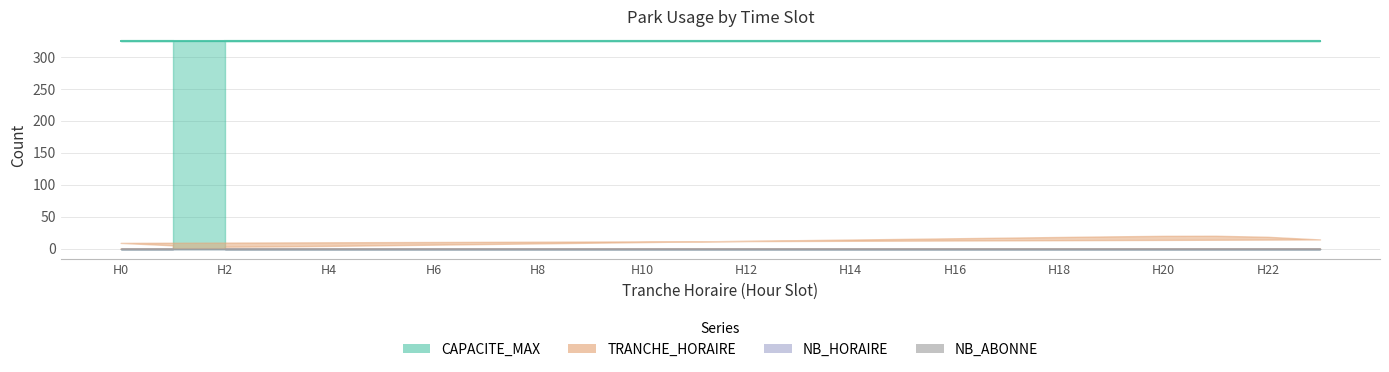

What is the spread (max minus min) of values at 17?

324